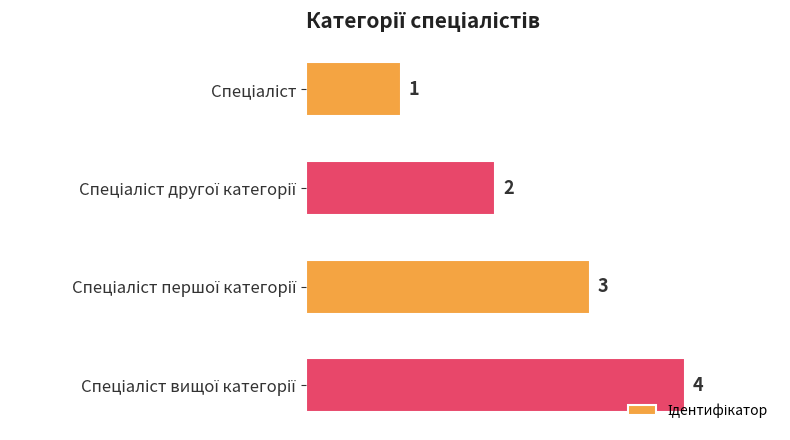

What is the value of the 1st bar from the top?

1